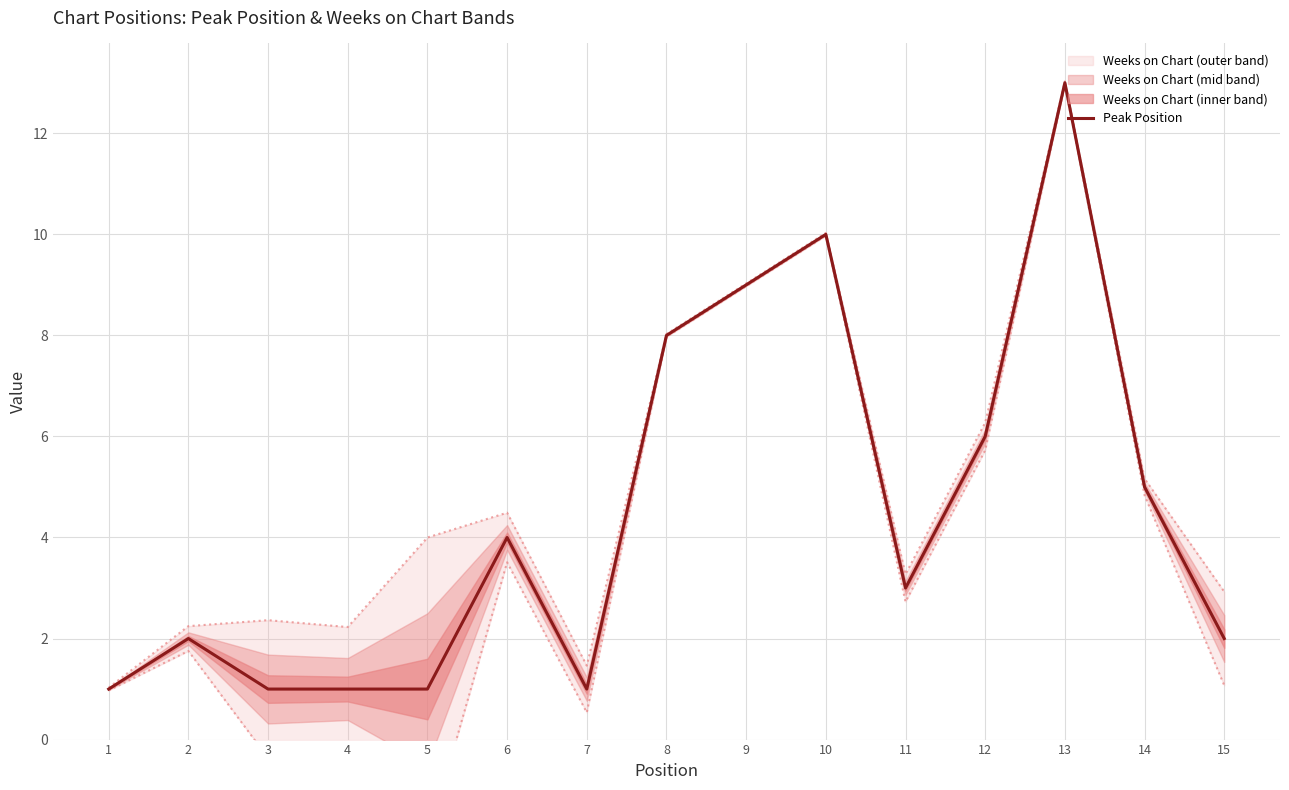

List the labels in order of value, largest first.

13, 10, 9, 8, 12, 14, 6, 11, 2, 15, 1, 3, 4, 5, 7